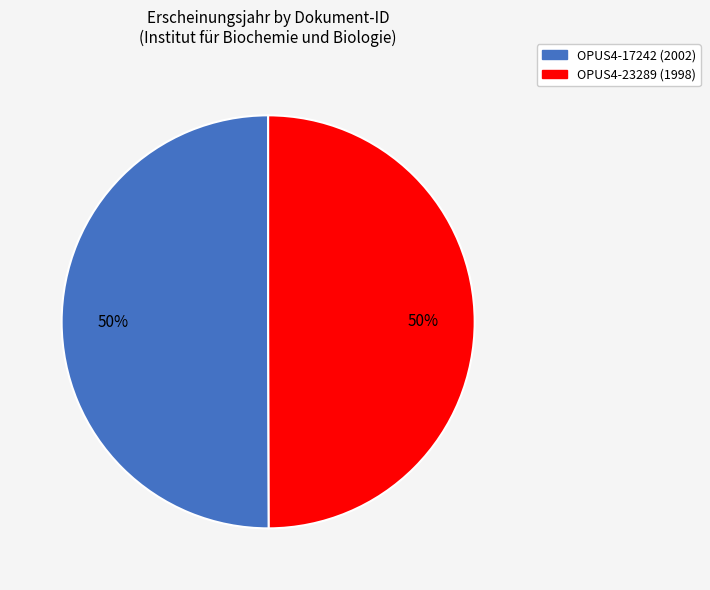

The OPUS4-23289 (1998) slice represents 61% of the pie. True or false?

False